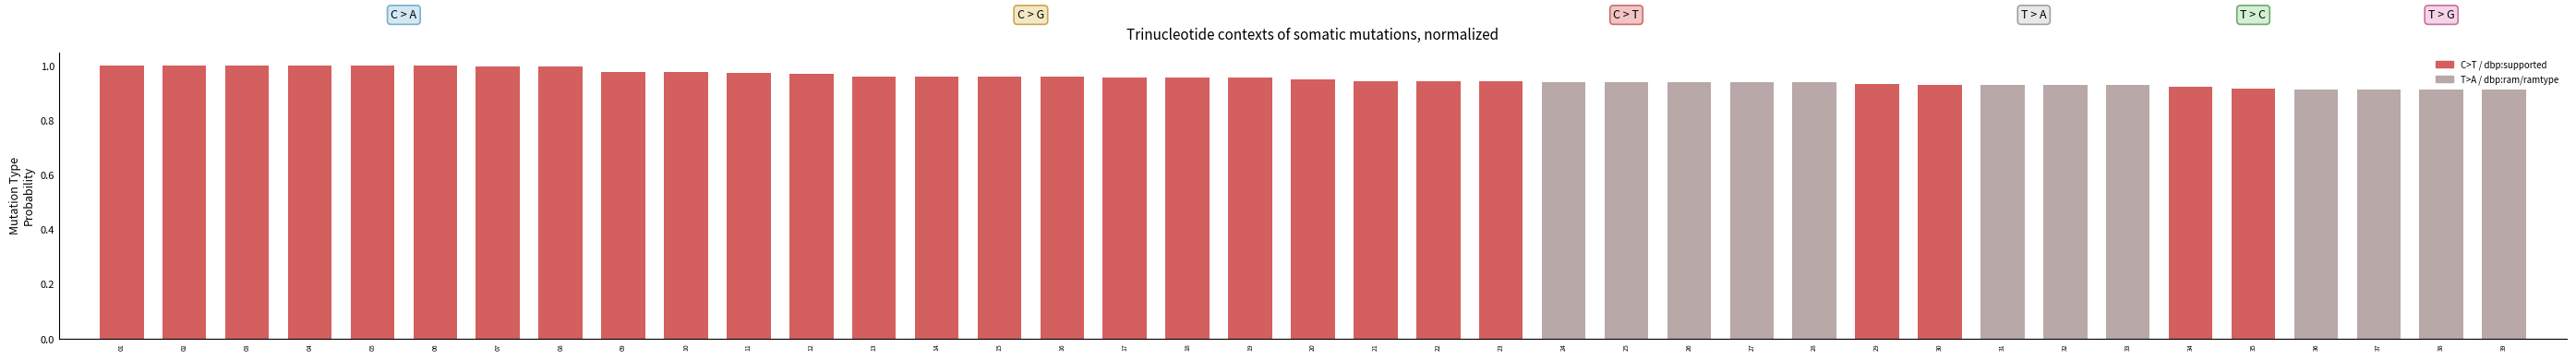

Does the chart contain stacked bars?

No